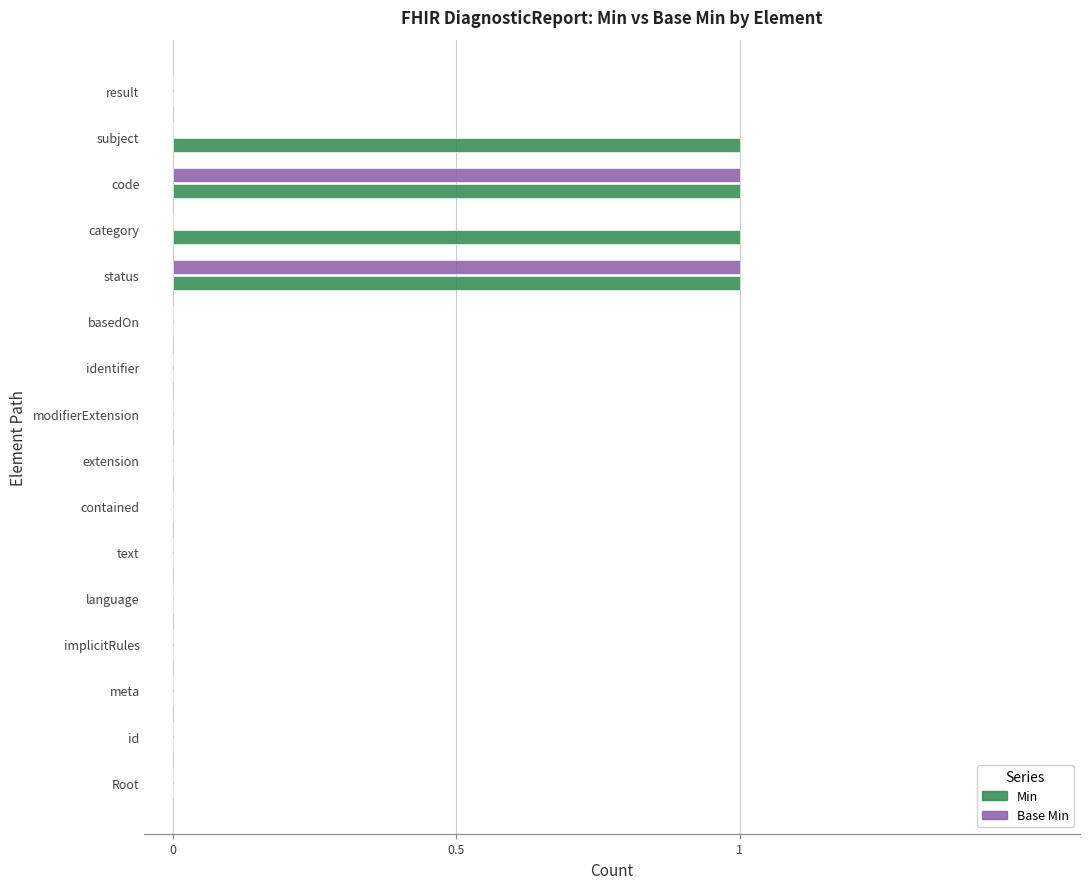

The value of Base Min at extension is 0. True or false?

True